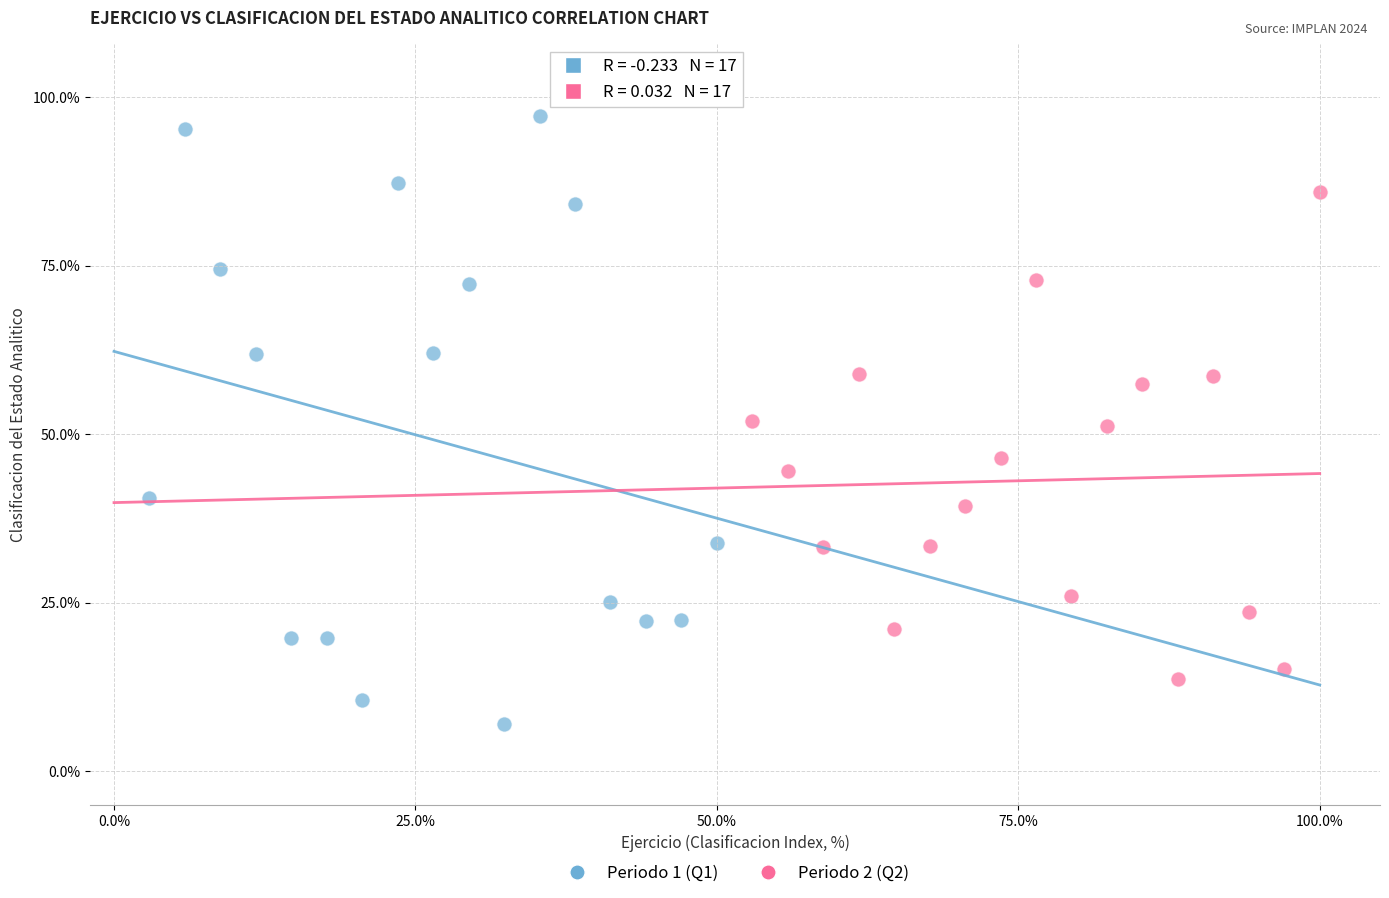

Which series has the largest Y range (max minus min)?

Periodo 1 (Q1)